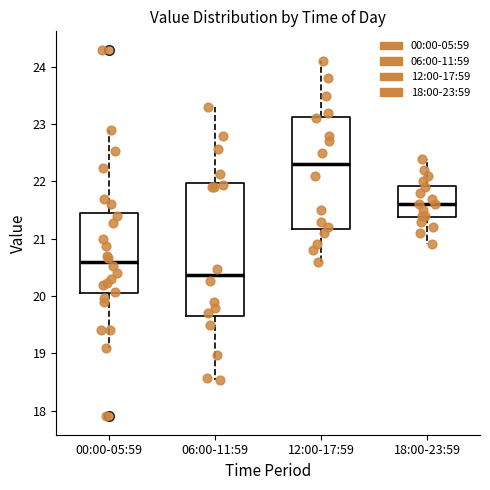

Reading left to right, read every box against the y-axis: the position of its median line, the range the box covers, and the ends of its whiskers. The values are not printed on the chart, so give them approximately, as read against the axis.

00:00-05:59: median 20.6, box 20.0 to 21.5, whiskers 19.1 to 22.9
06:00-11:59: median 20.4, box 19.7 to 22.0, whiskers 18.5 to 23.3
12:00-17:59: median 22.3, box 21.2 to 23.1, whiskers 20.6 to 24.1
18:00-23:59: median 21.6, box 21.4 to 21.9, whiskers 20.9 to 22.4